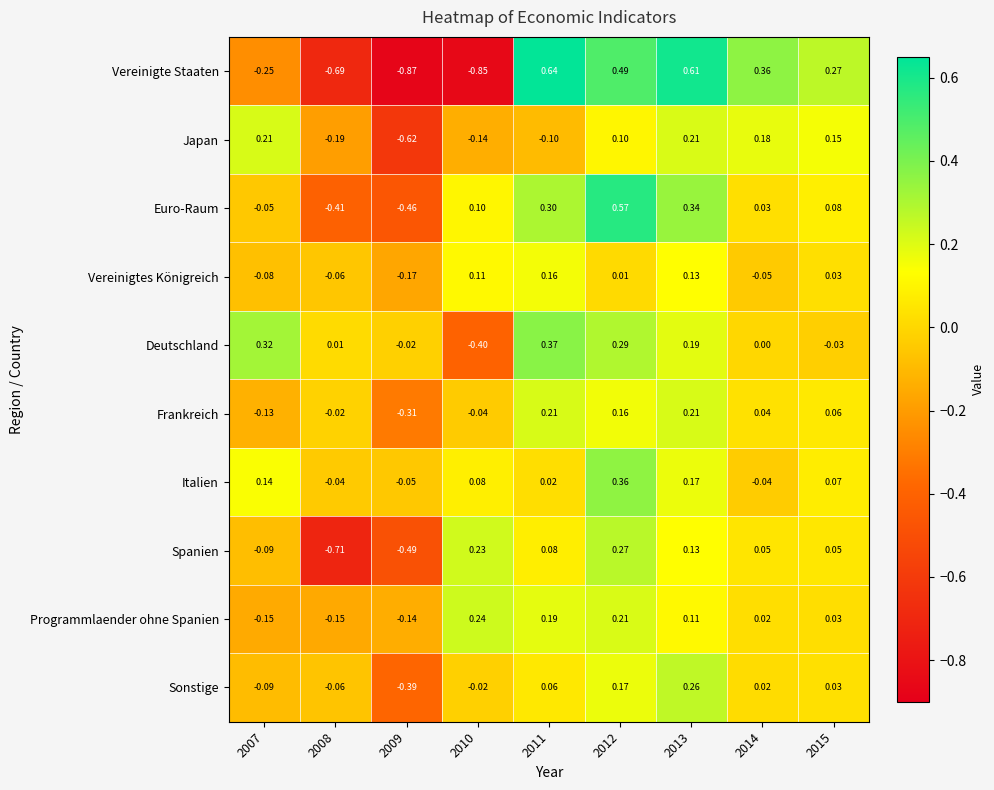

Which series changed the most between 2010 and 2013?

Vereinigte Staaten